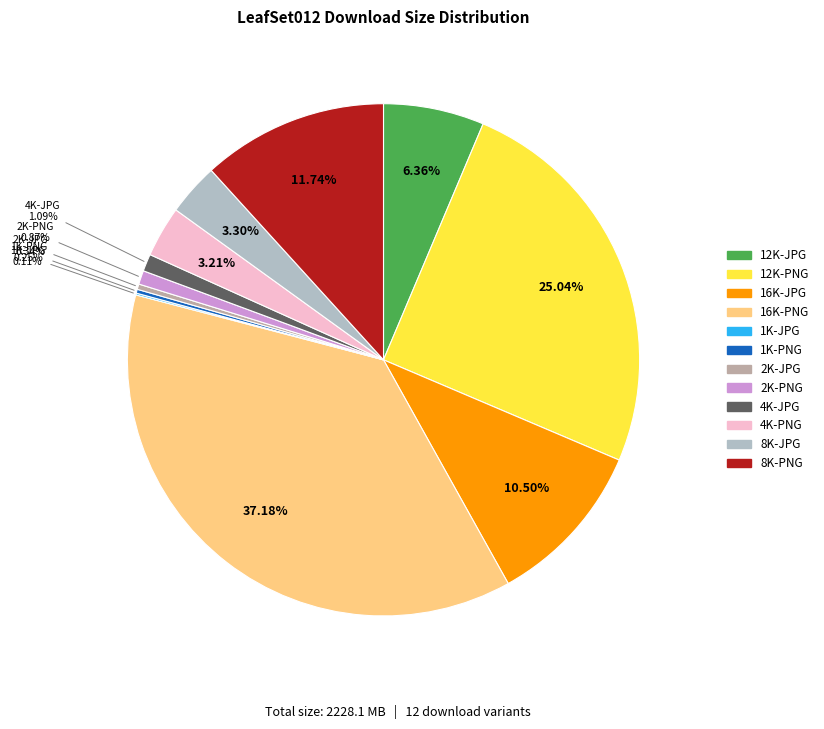

Between 8K-JPG and 12K-JPG, which is larger?

12K-JPG